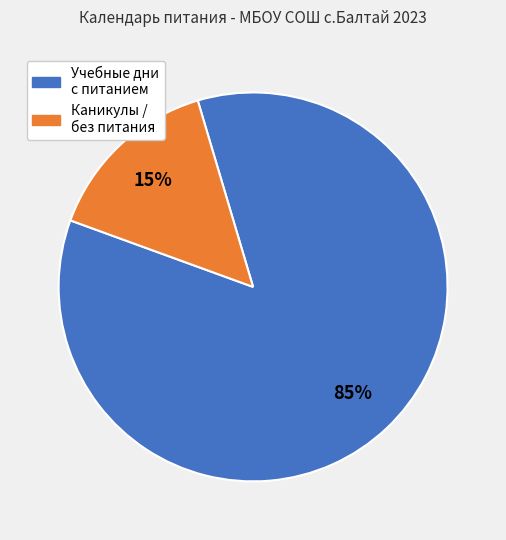

Is there a majority slice in this chart?

Yes